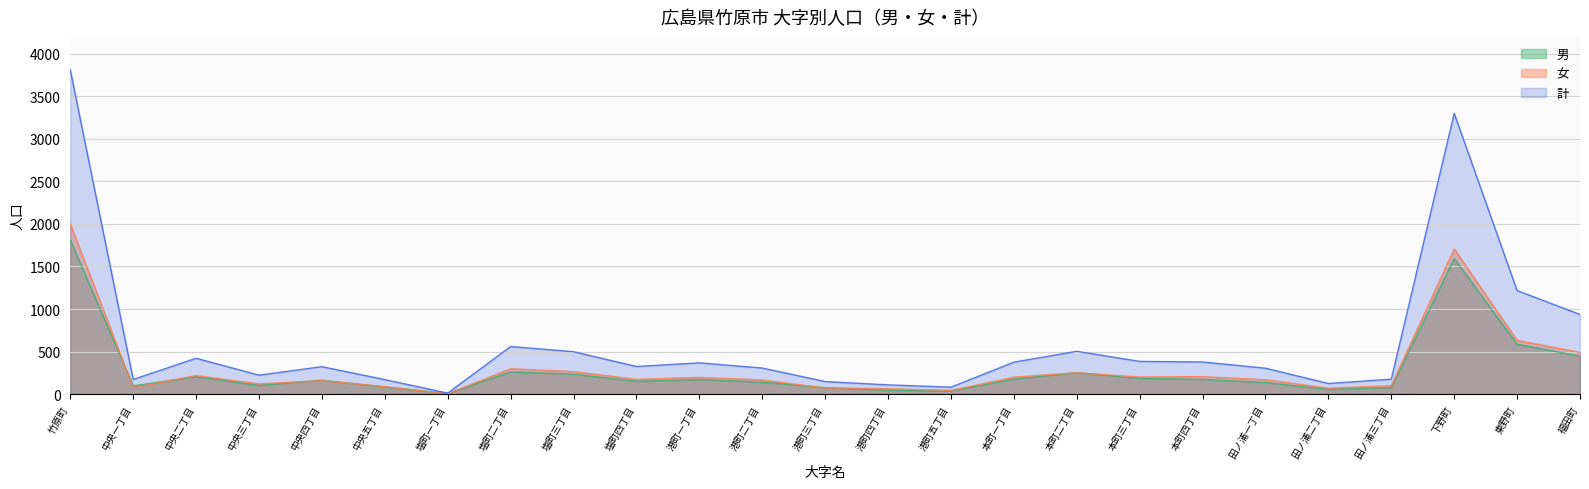

What is the sum of the 計 values at 田ノ浦二丁目 and 中央二丁目?

545